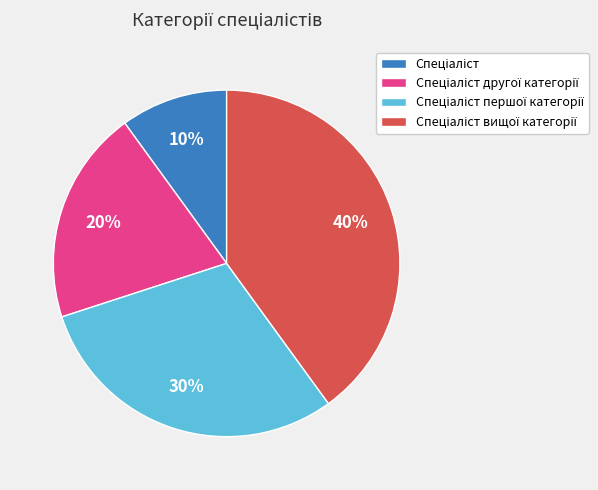

Is there a majority slice in this chart?

No